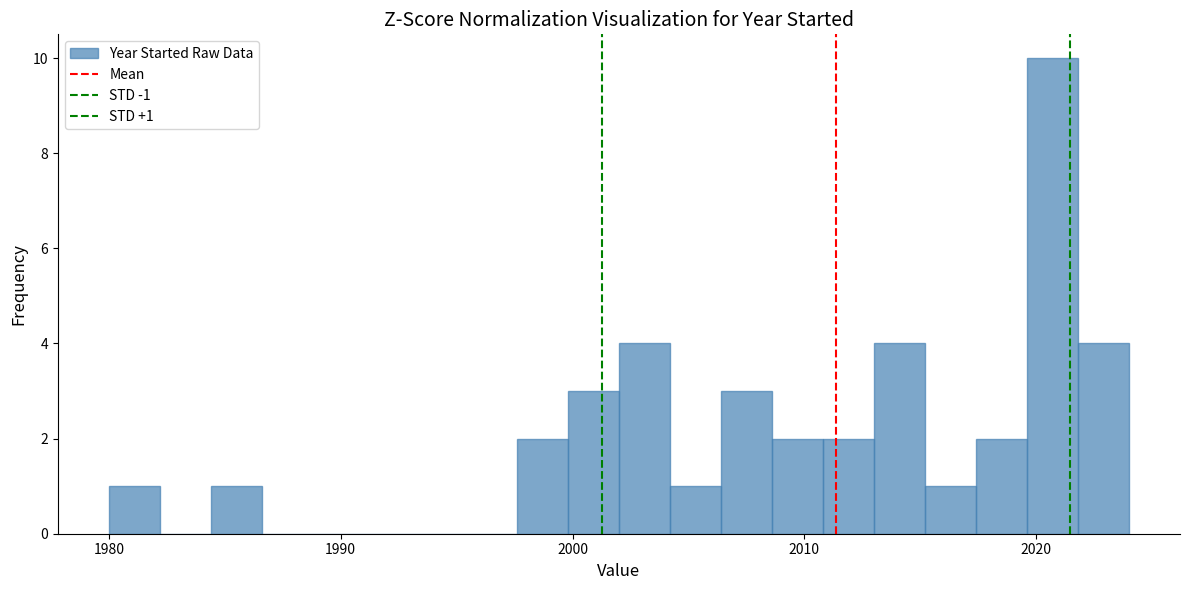

Around what value on the x-axis is the tallest bar? Give the approximate position of its centre, as read against the axis.

2021